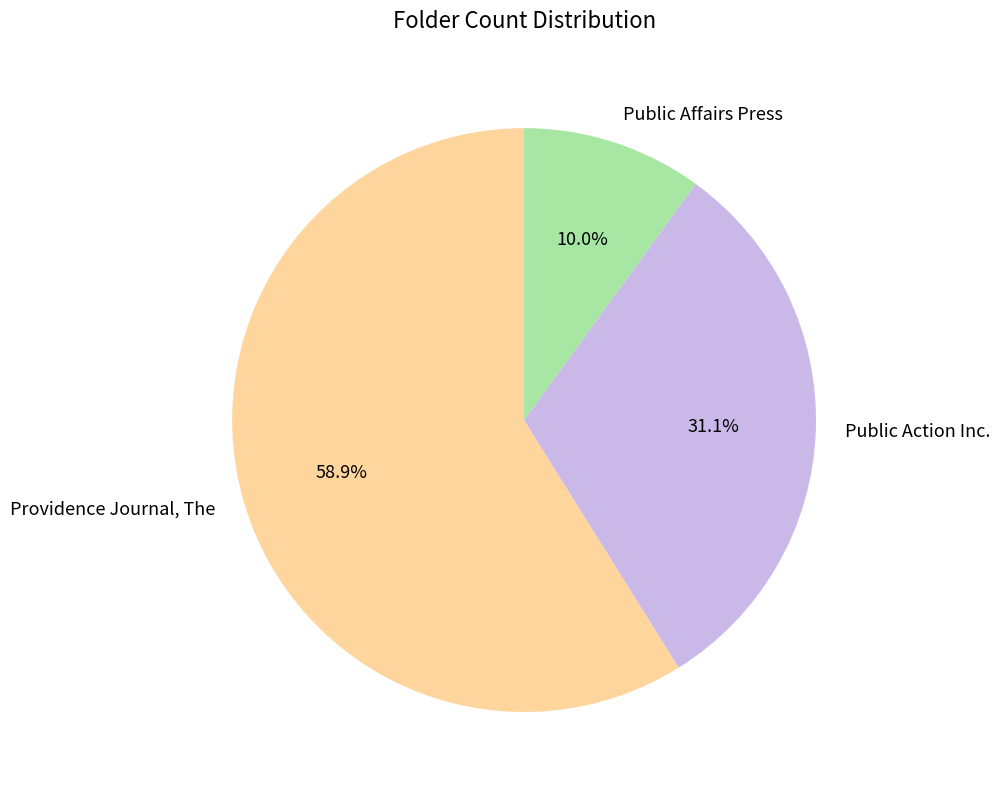

Between Public Action Inc. and Public Affairs Press, which is larger?

Public Action Inc.